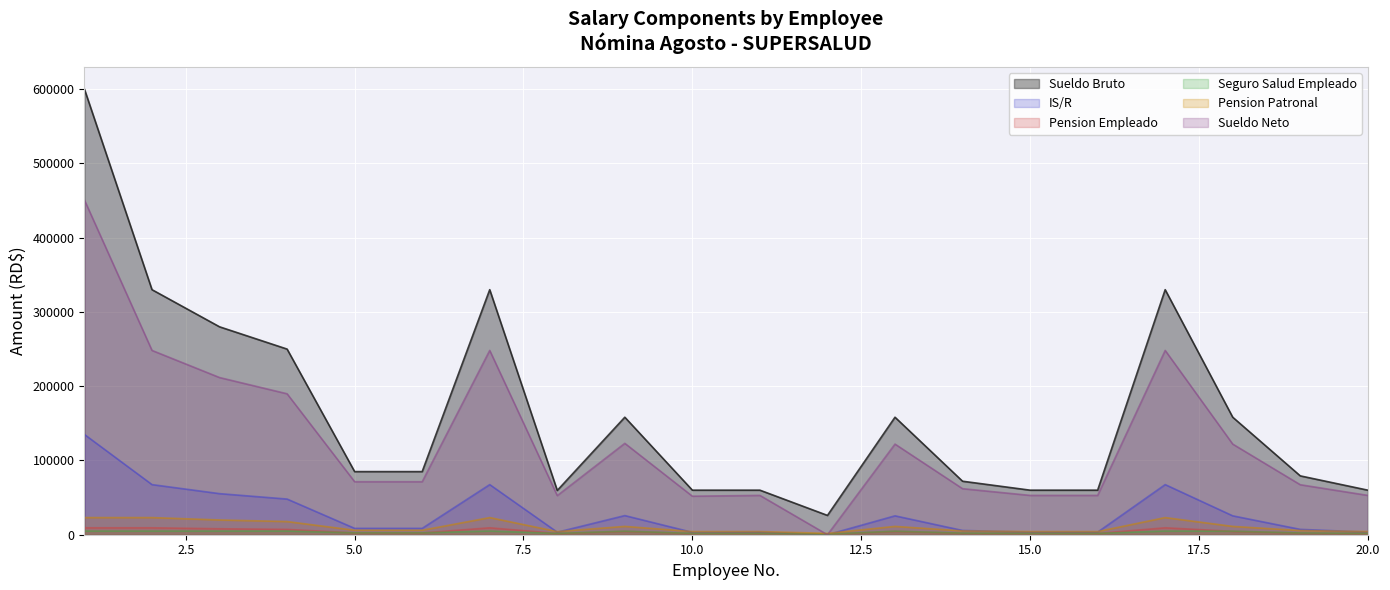

What is the sum of all Seguro Salud Empleado values?

65584.3